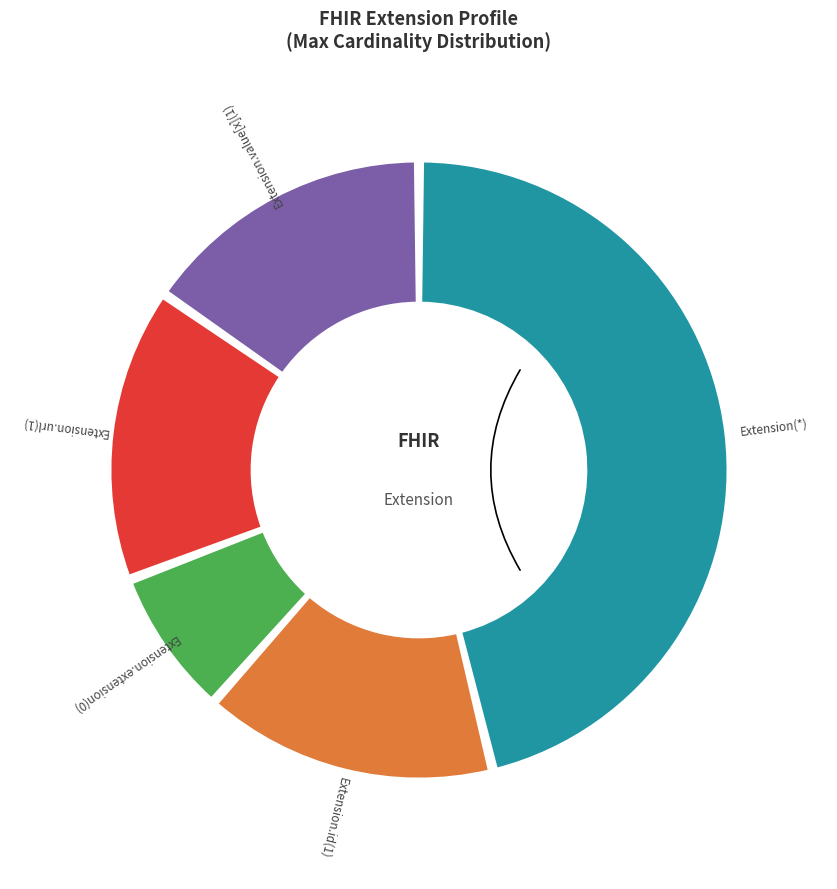

What is the majority slice?

Extension.url